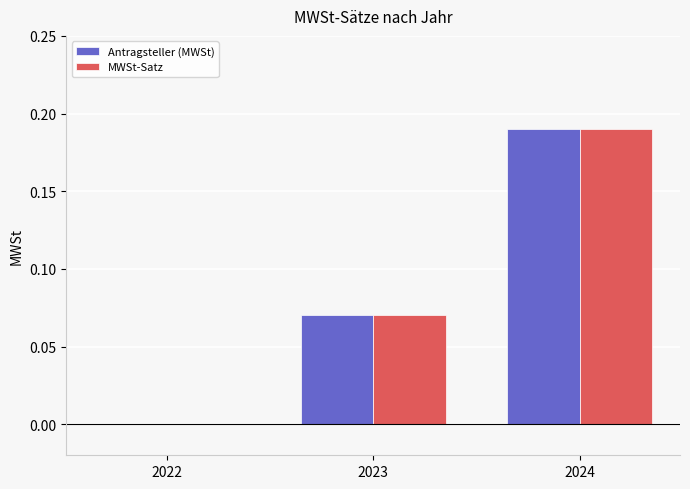

What are all the series names shown in the legend?

Antragsteller (MWSt), MWSt-Satz